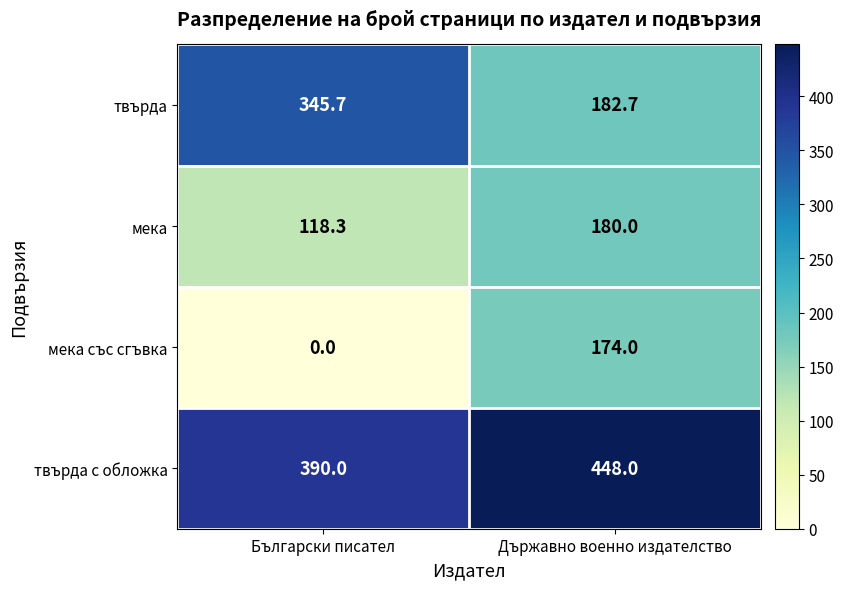

Rank the series by their average value, from highest to lowest.

твърда с обложка, твърда, мека, мека със сгъвка